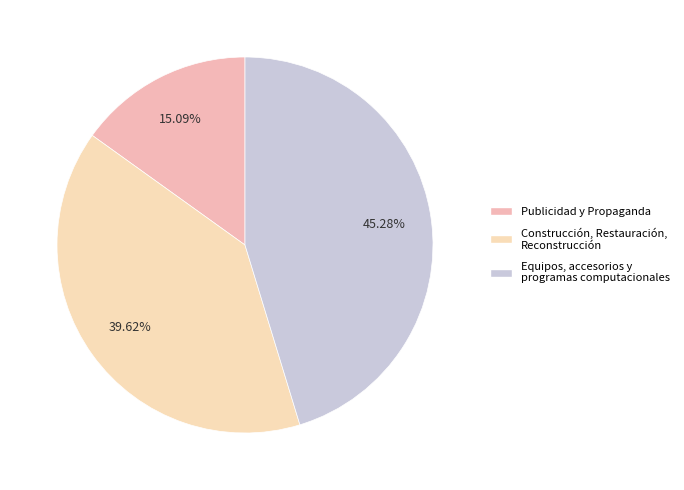

Between Construcción, Restauración, Reconstrucción and Equipos, accesorios y programas computacionales, which is larger?

Equipos, accesorios y programas computacionales